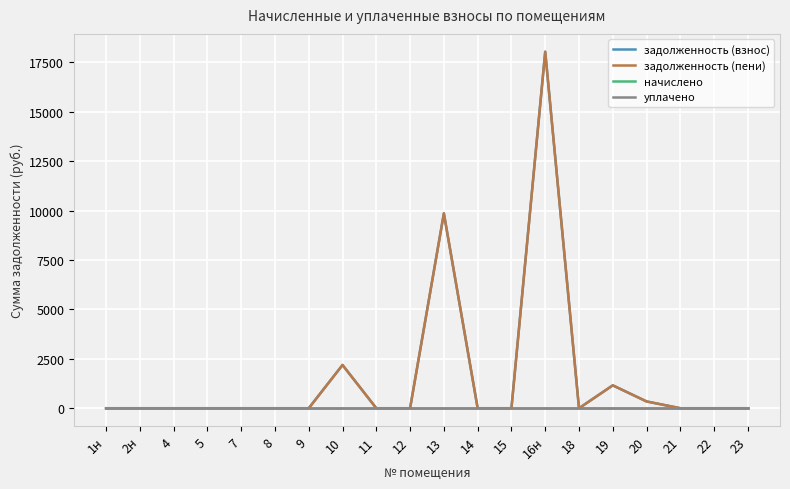

What position from the left is 18?

15